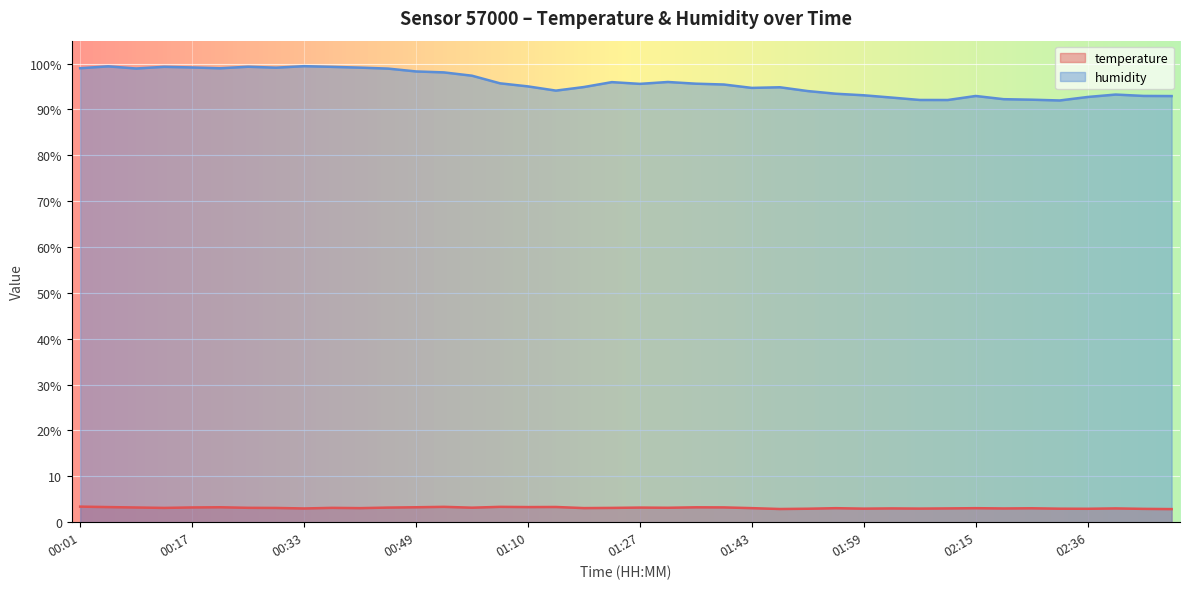

Where is the first local maximum for humidity?

00:05